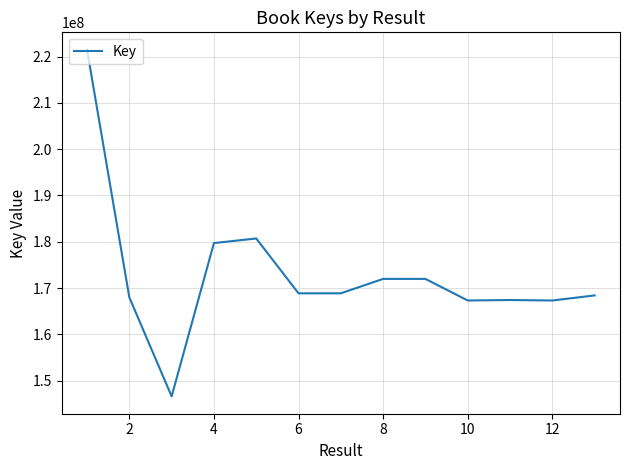

What is the maximum value shown in the chart?

221501568